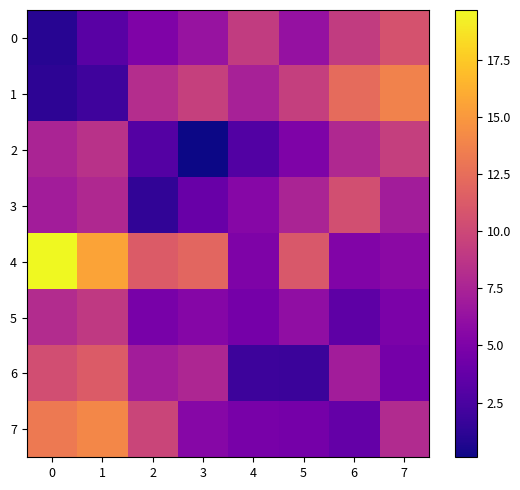

Count the number of categories in the chart.

8